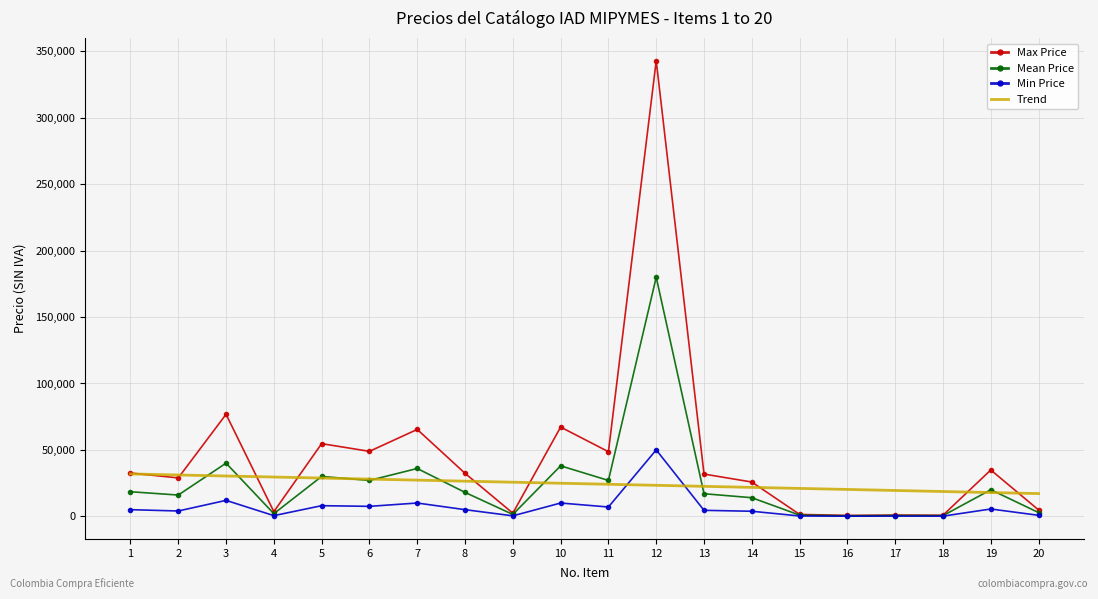

Is the value of Min Price at 11 greater than the value of Max Price at 13?

No